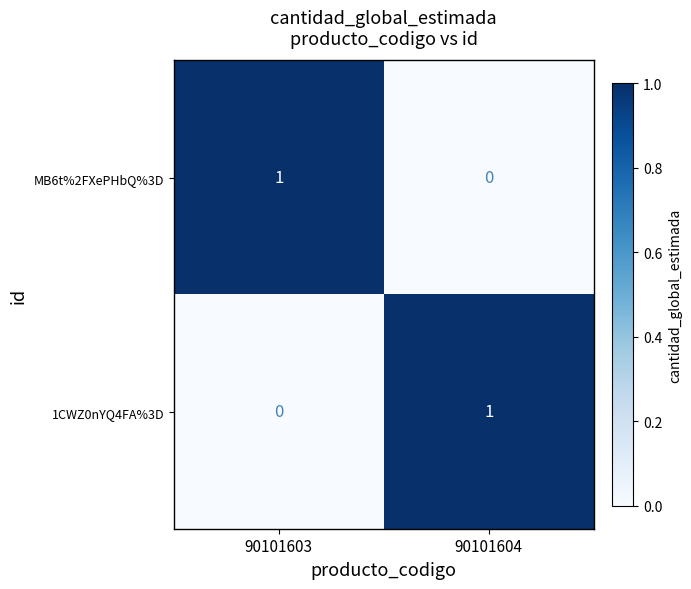

At 90101604, list the series in order from largest to smallest.

1CWZ0nYQ4FA%3D, MB6t%2FXePHbQ%3D